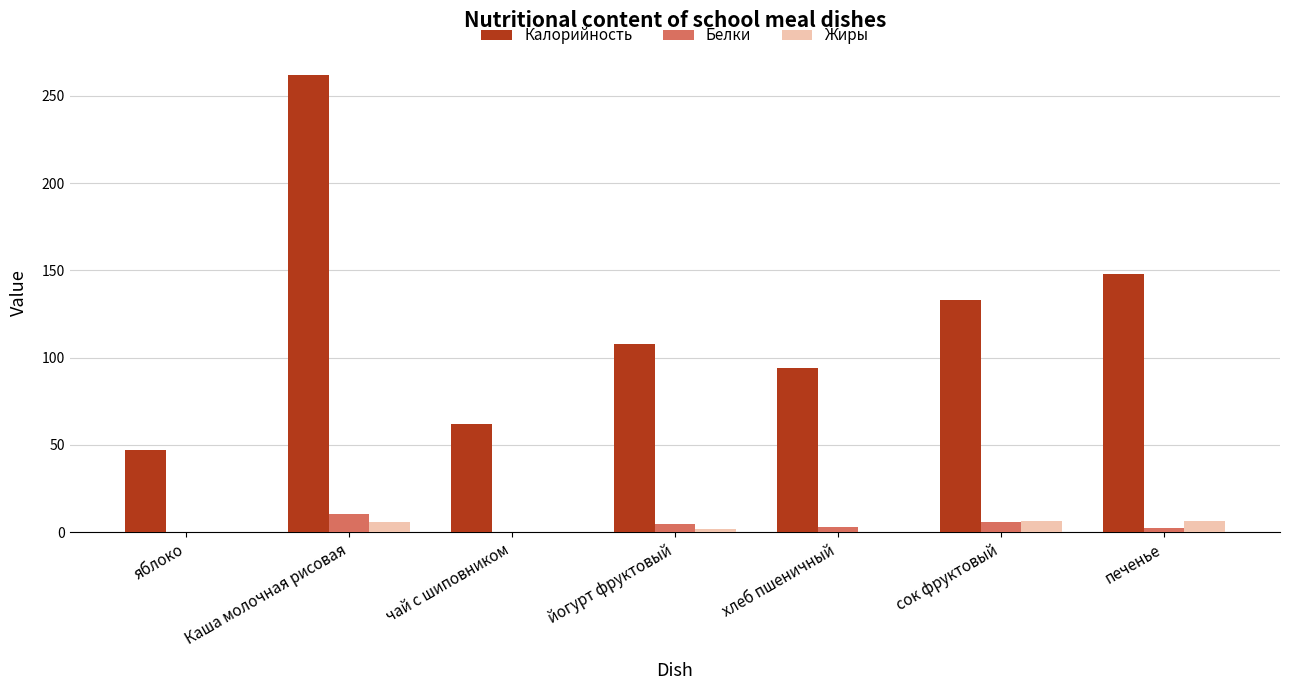

At which label does Калорийность reach its peak?

Каша молочная рисовая